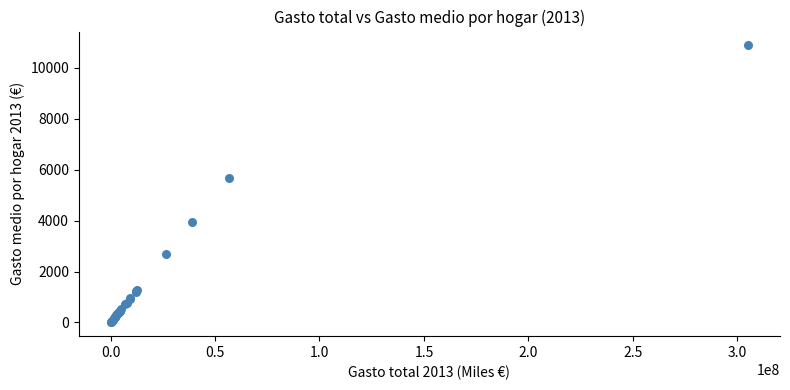

What Y value in the scatter plot is closest to 5442?

5684.0